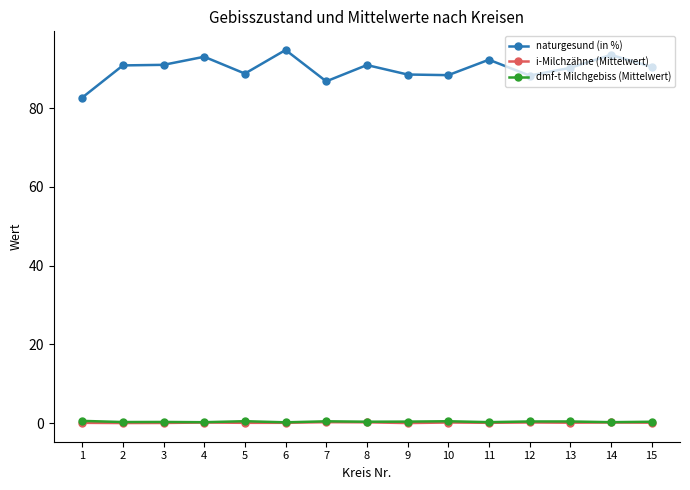

What is the greatest value displayed?

94.8